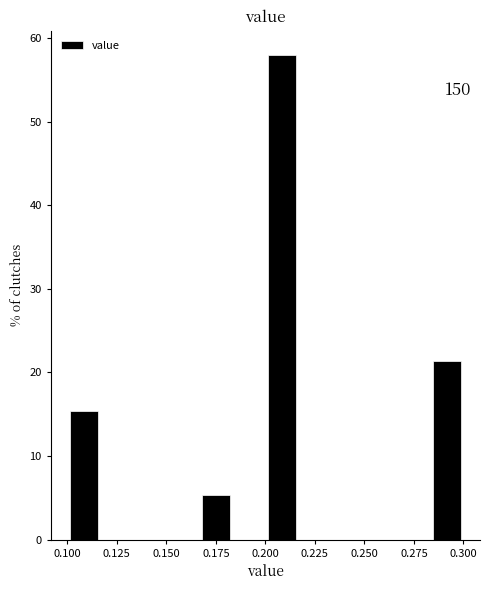

Around what value on the x-axis is the tallest bar? Give the approximate position of its centre, as read against the axis.

0.210